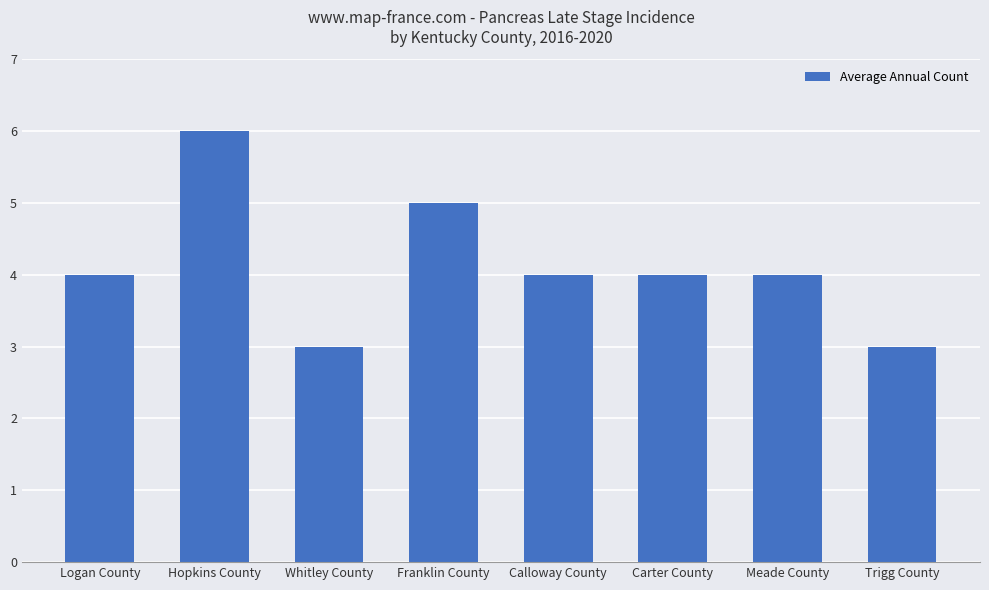

What is the average value?

4